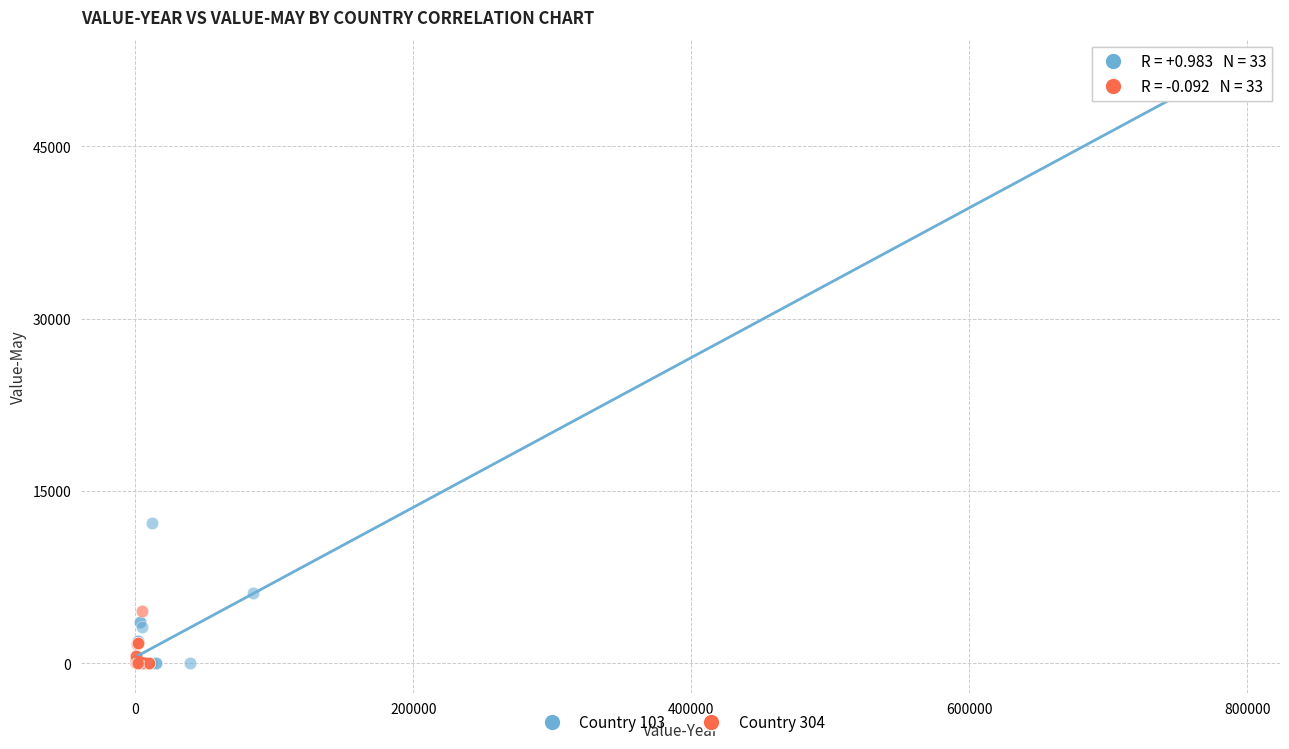

Which series contains the highest Y value?

Country 103